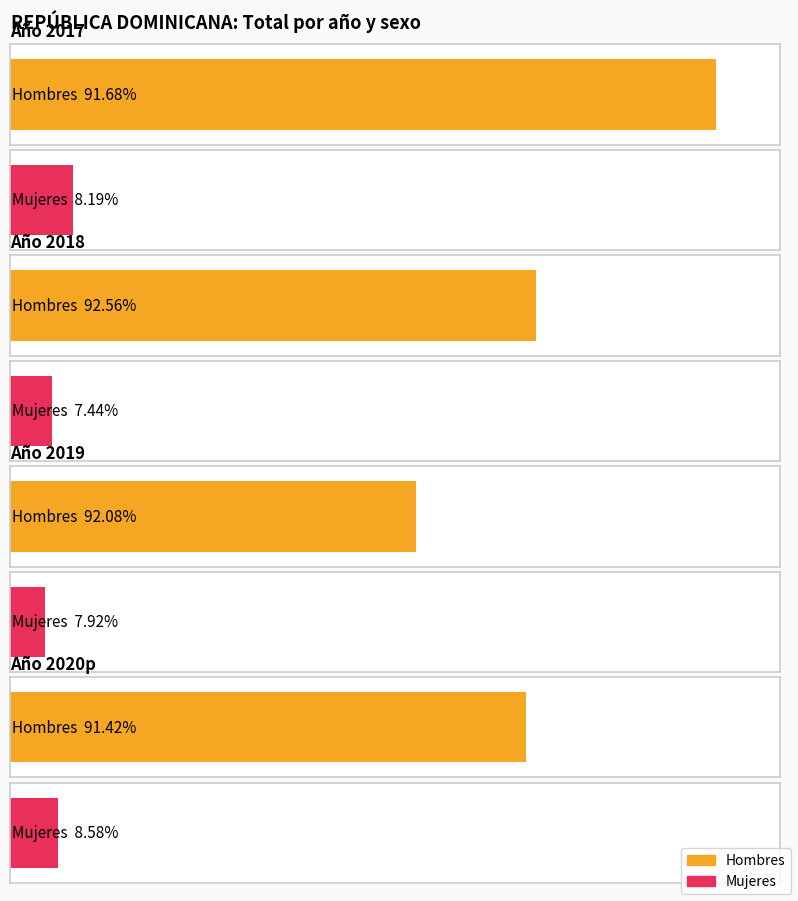

The Mujeres series shows 66 at 2019. True or false?

False